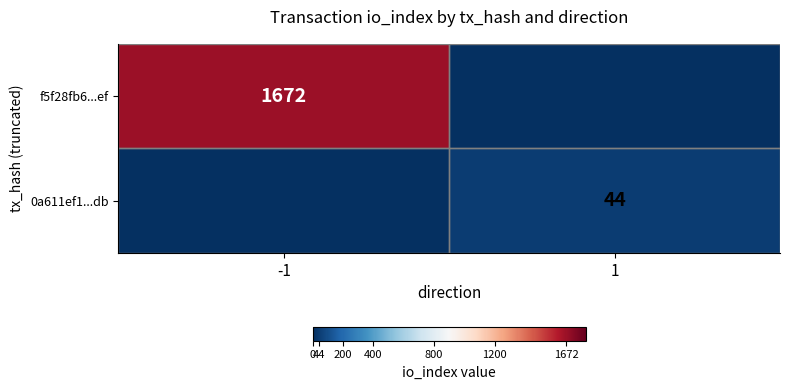

True or false: f5f28fb6...ef has a value of 1672 at -1.

True